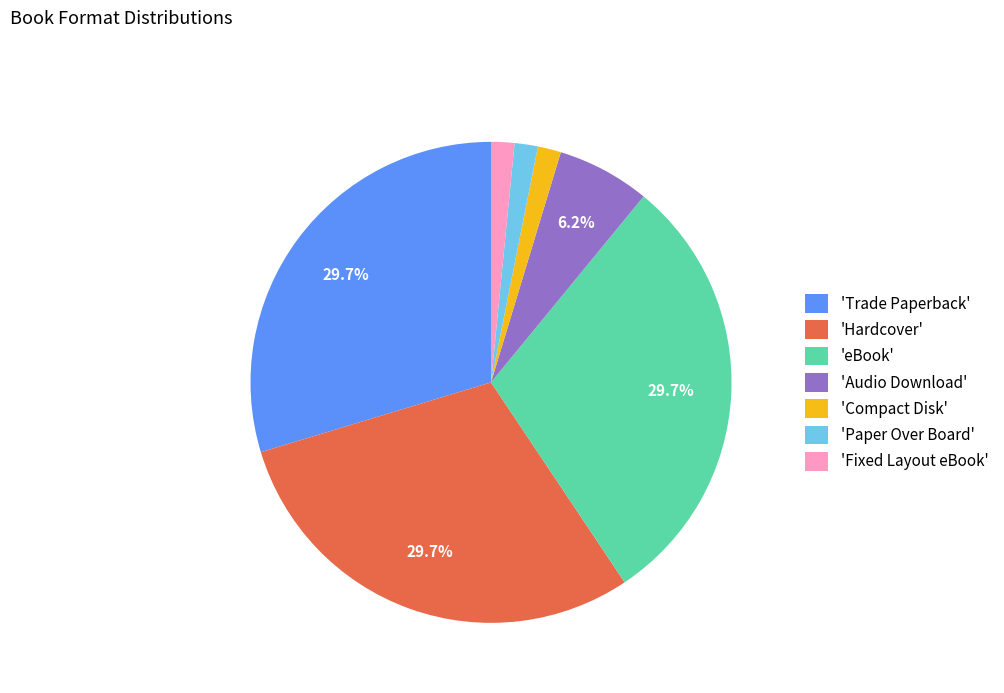

Is the sum of 'Trade Paperback' and 'Audio Download' greater than half?

No